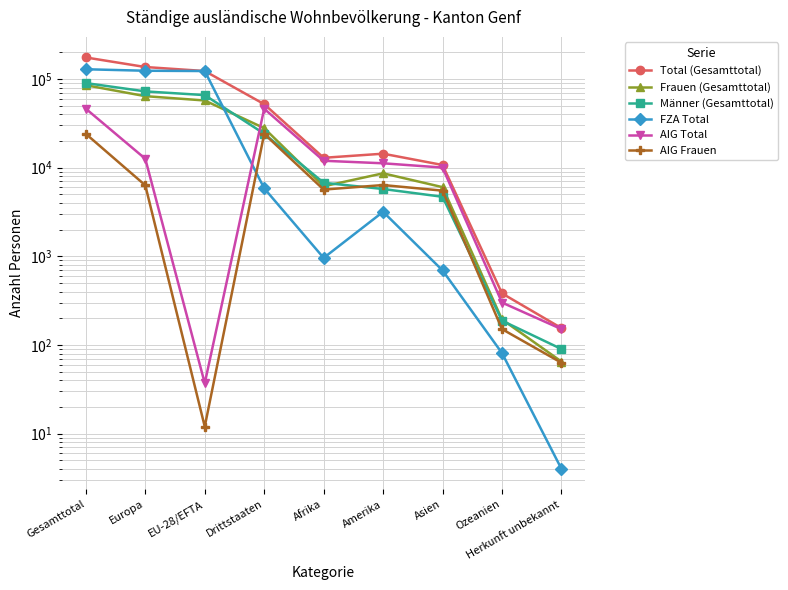

Reading left to right, transcribe all the data shown in this chart.

Total (Gesamttotal): 175450	136838	123326	52124	12941	14400	10734	382	155
Frauen (Gesamttotal): 85306	64191	57356	27950	6174	8647	6035	194	65
Männer (Gesamttotal): 90144	72647	65970	24174	6767	5753	4699	188	90
FZA Total: 129144	124224	123289	5855	960	3181	694	81	4
AIG Total: 46306	12614	37	46269	11981	11219	10040	301	151
AIG Frauen: 24097	6331	12	24085	5666	6375	5511	151	63